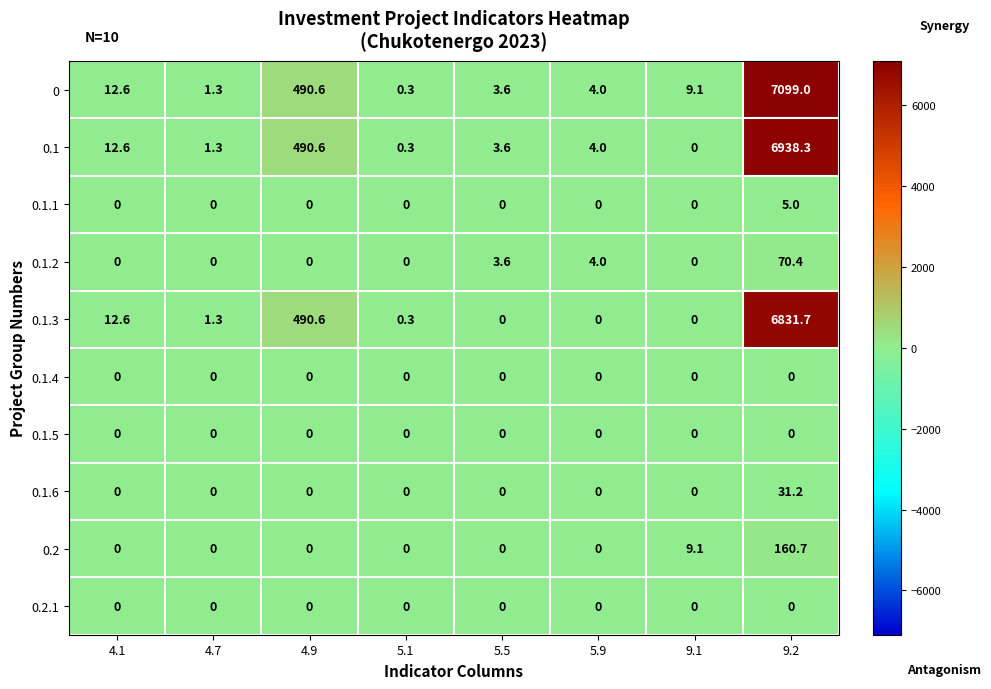

True or false: 0.1 has a value of 3.6 at 5.5.

True